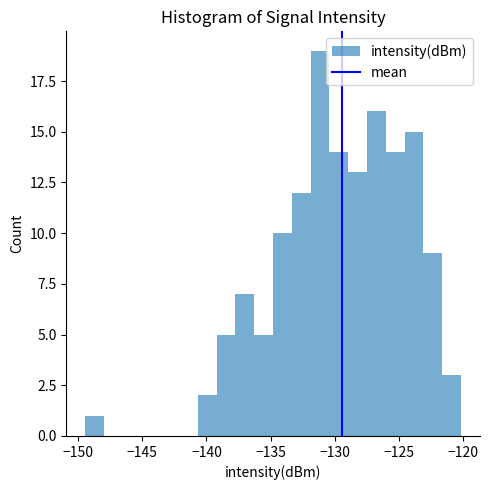

Around what value on the x-axis is the tallest bar? Give the approximate position of its centre, as read against the axis.

-131.0